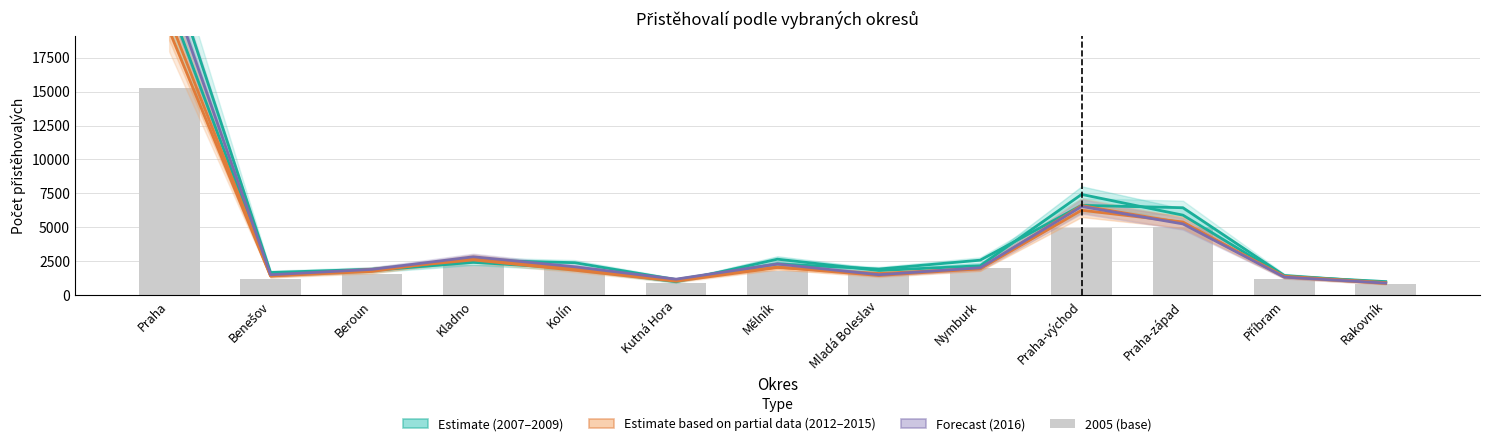

What is the label of the 8th bar from the right?

Kutná Hora